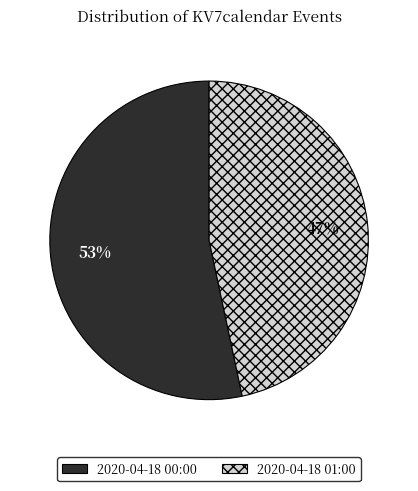

To the nearest percent, what portion does 2020-04-18 00:00 represent?

53%